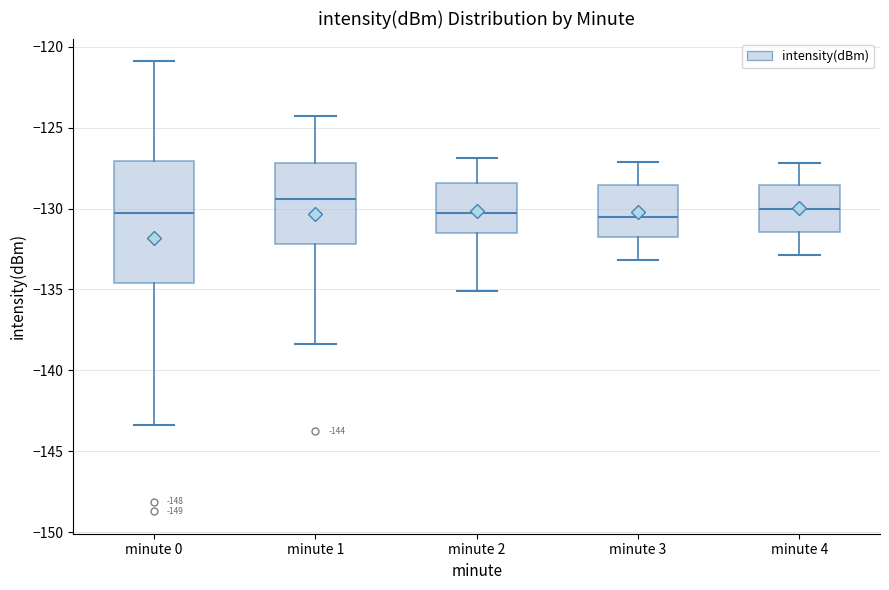

Which box's median line is the highest?

minute 1